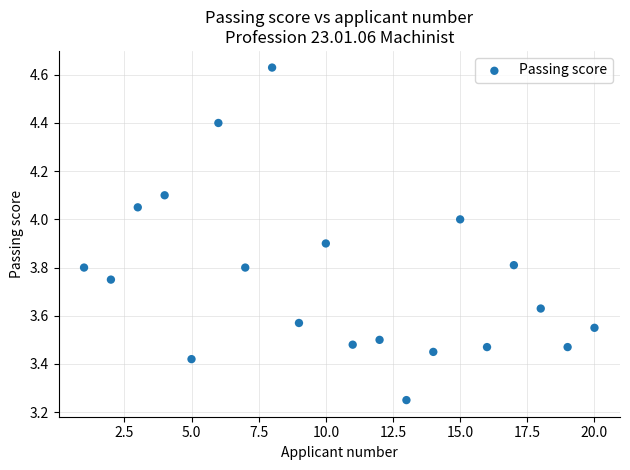

What is the range of X values (max minus min)?

19.0